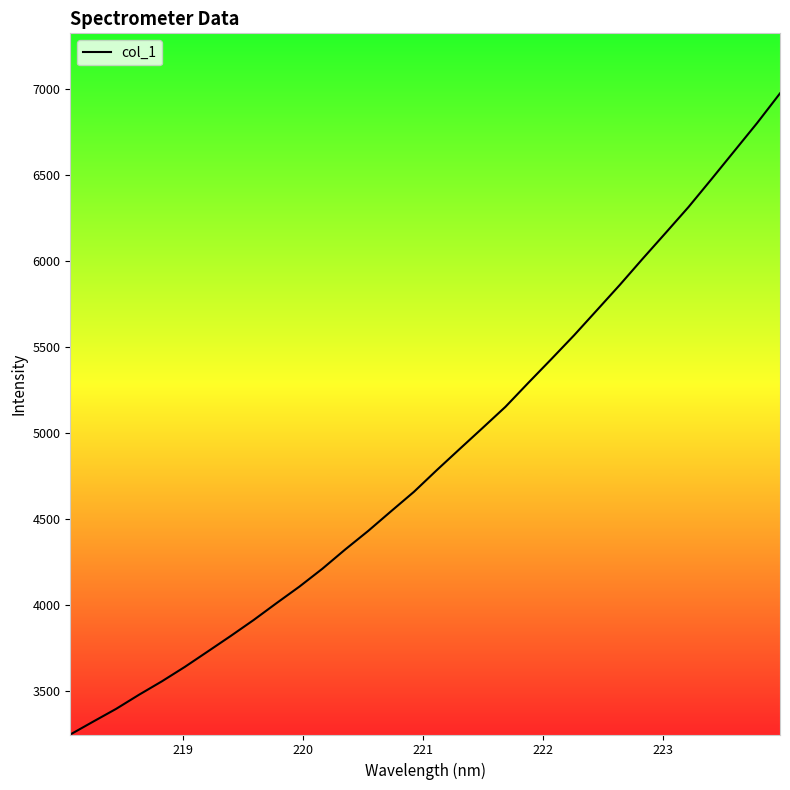

What is the minimum value shown in the chart?

3249.8